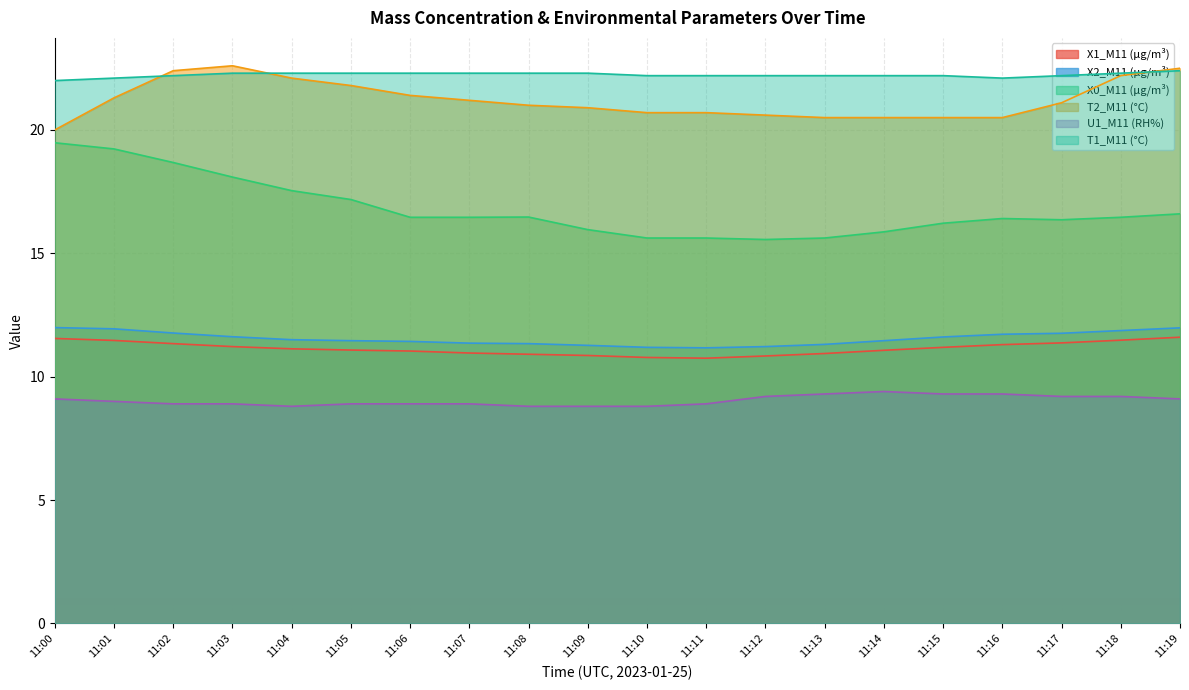

What is the total value across all series at 11:02?

95.3